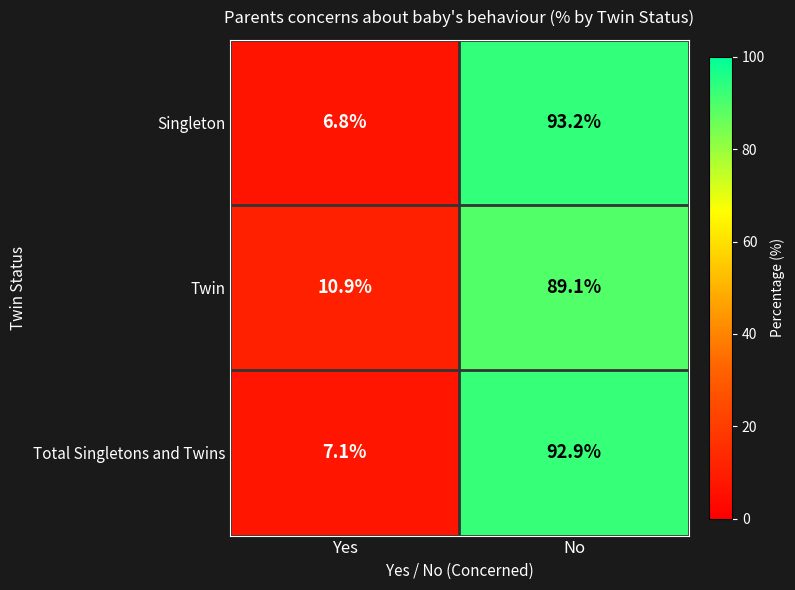

At which category is the sum across all series the highest?

No